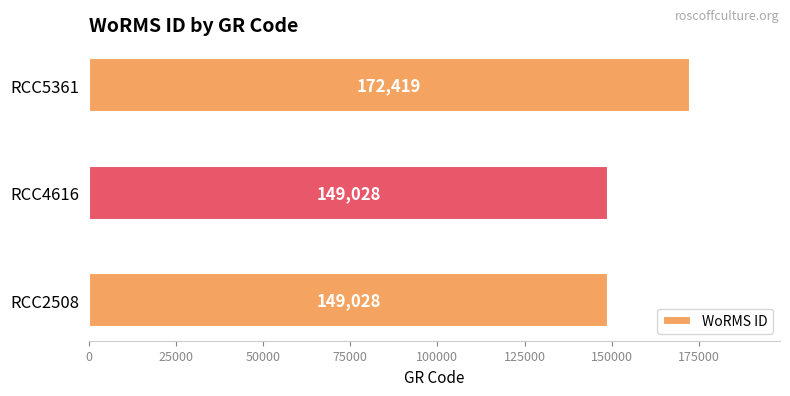

Reading bottom to top, extract all data points from this chart.

RCC2508=149028	RCC4616=149028	RCC5361=172419